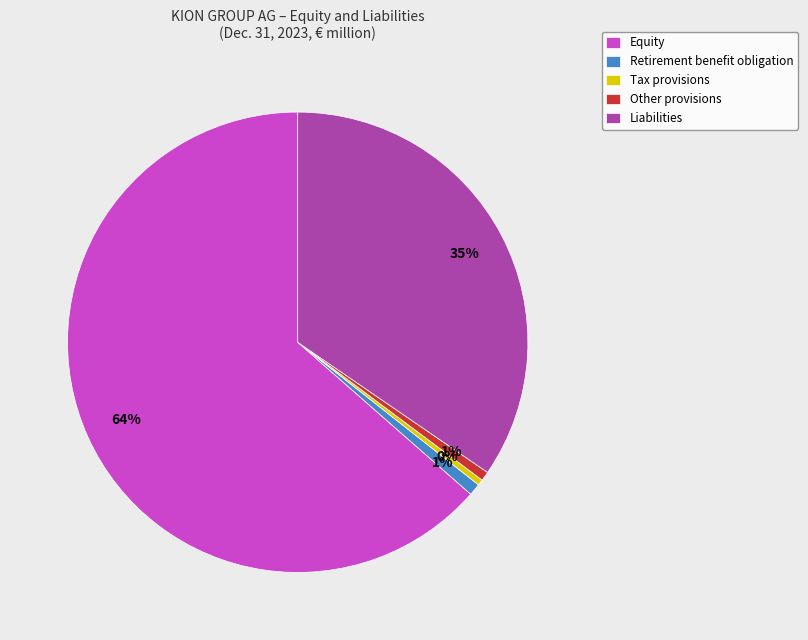

True or false: Liabilities accounts for 26% of the total.

False